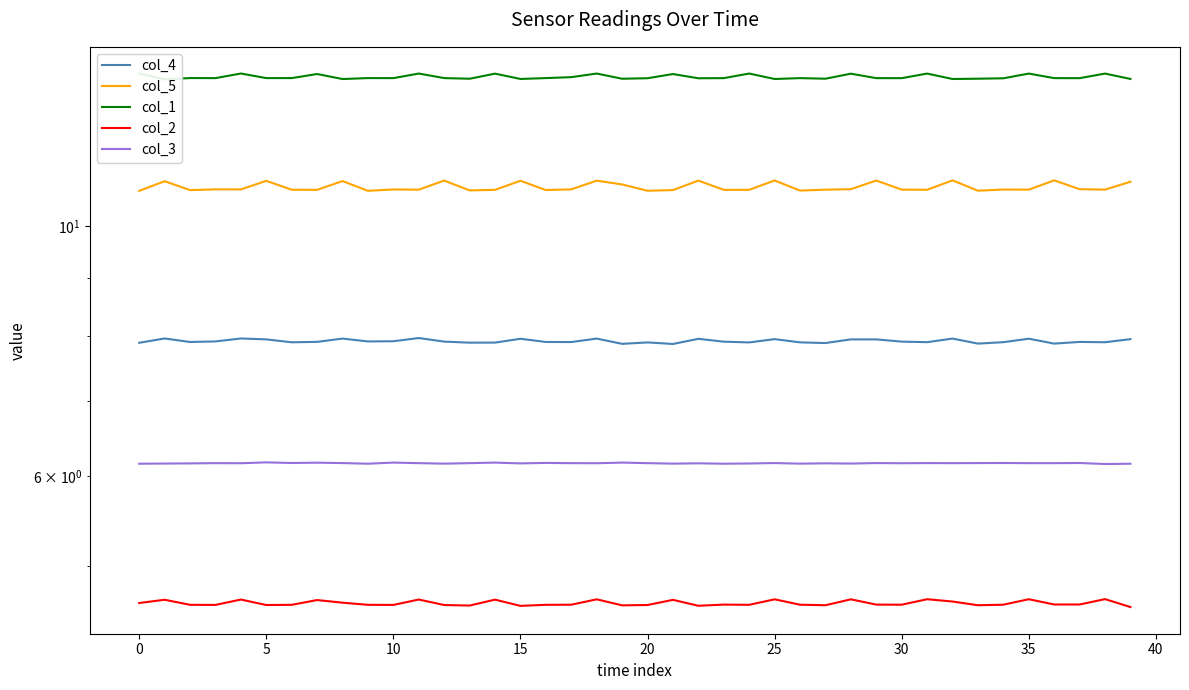

Is it true that col_5 equals 3.4 at 27?

False